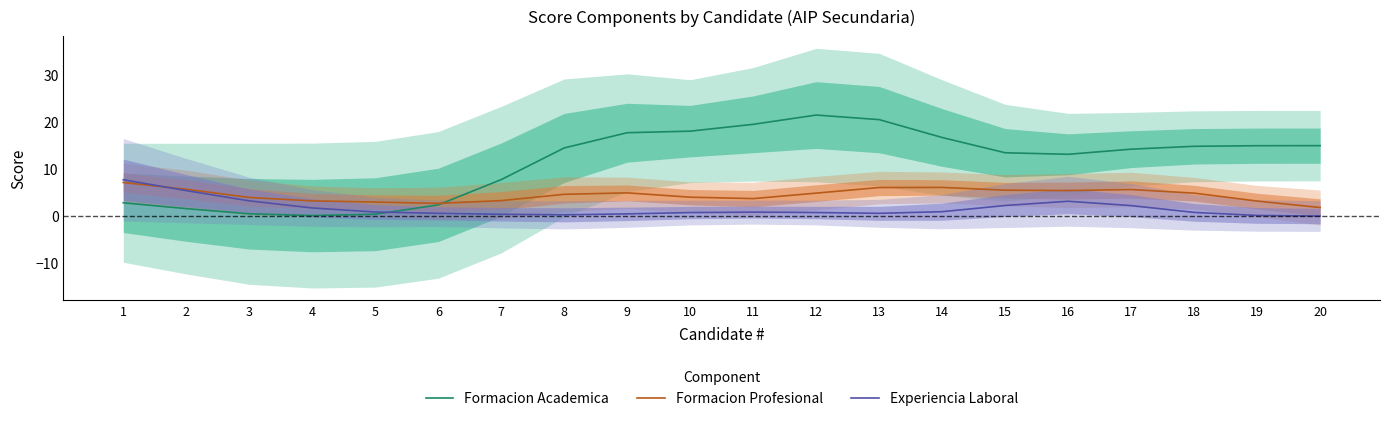

Rank the series by their average value, from highest to lowest.

Formacion Academica, Formacion Profesional, Experiencia Laboral